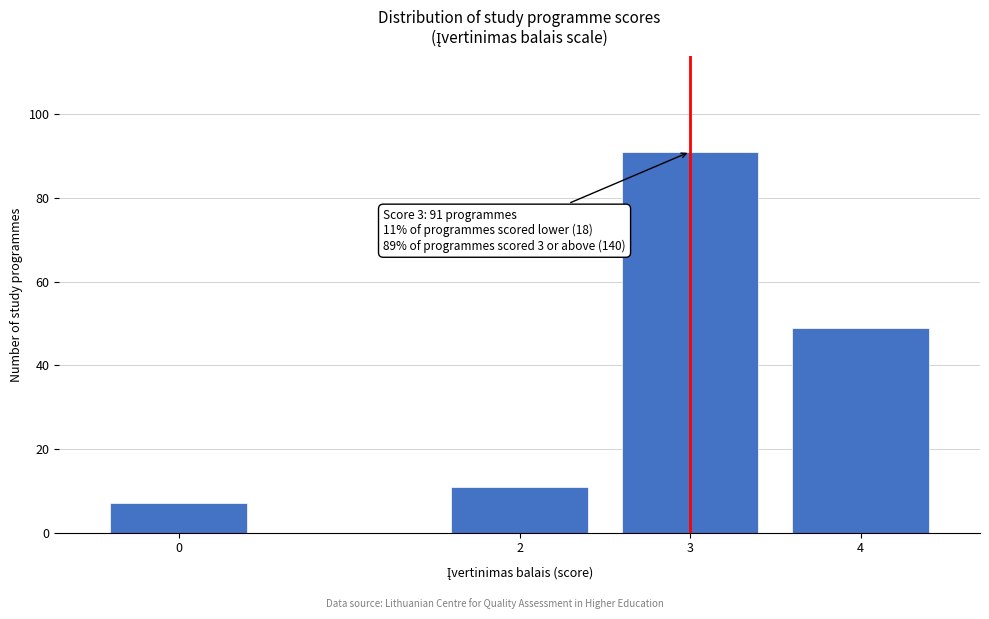

Reading left to right, what are all the values shown in this chart?

7	11	91	49